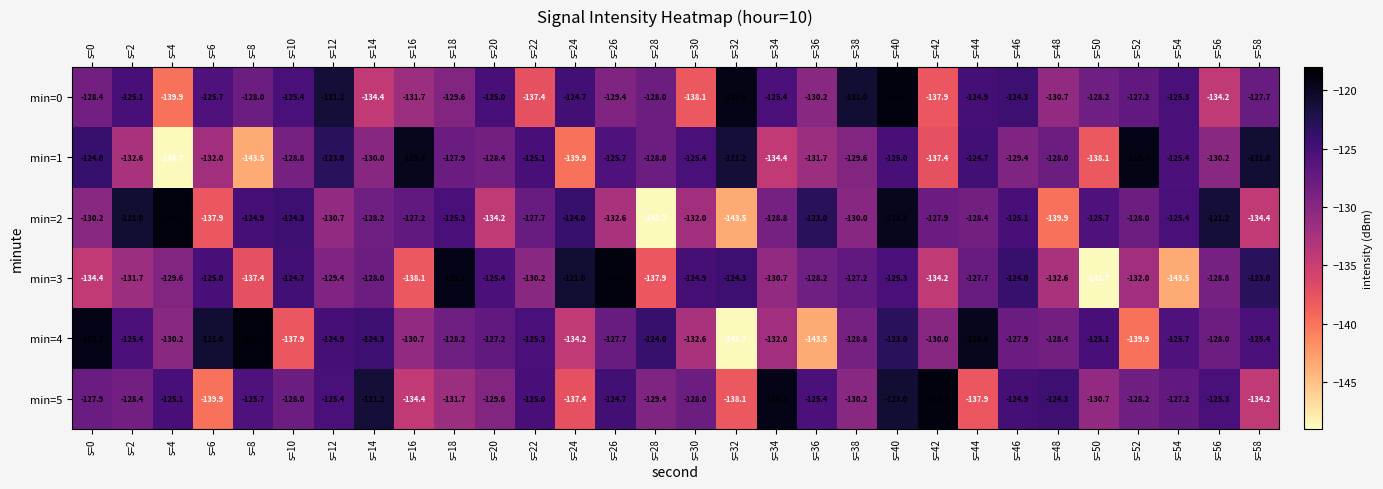

Between s=8 and s=26, which series saw the biggest shift?

min=3